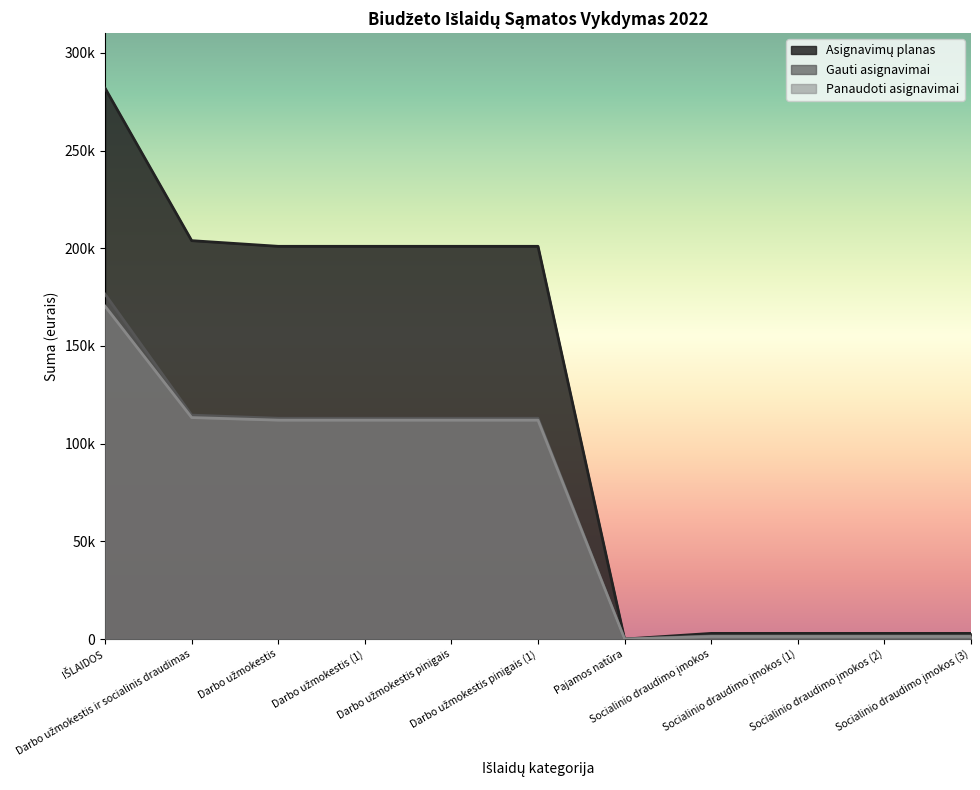

How many data points in Asignavimų planas are less than 201000?

5